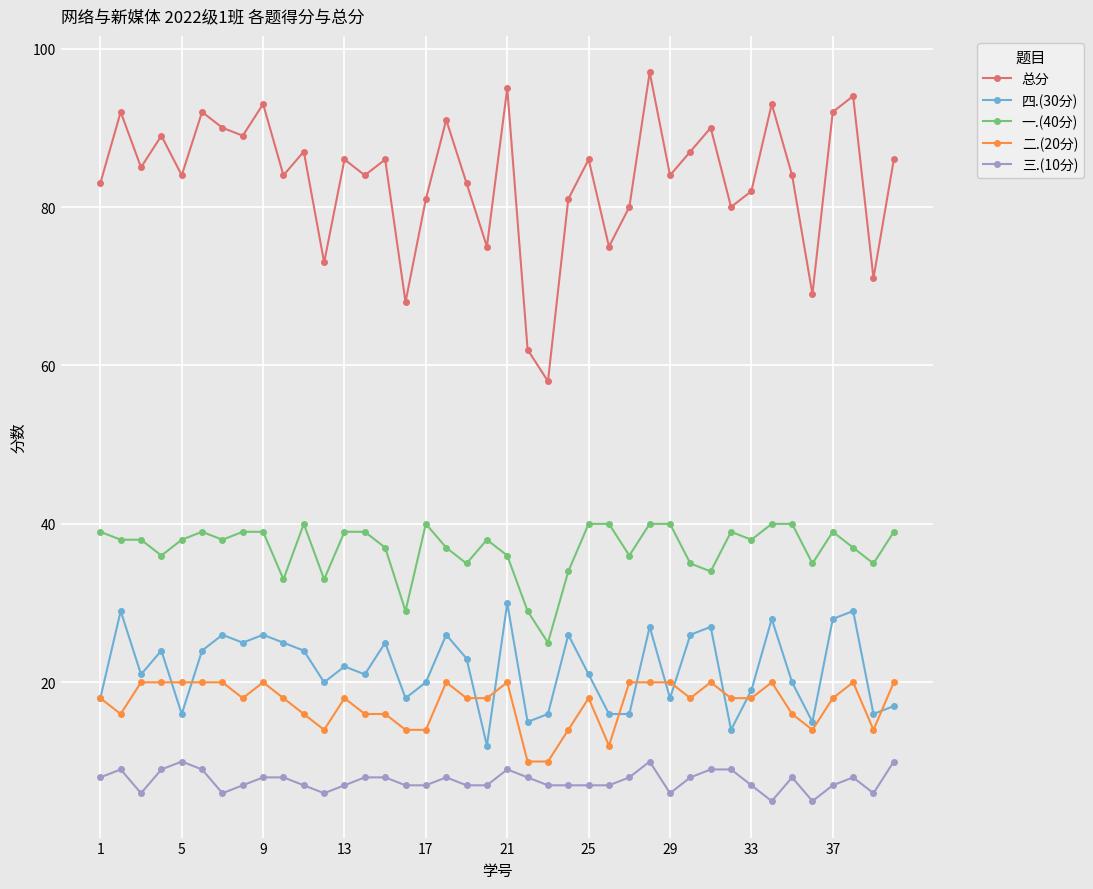

List the series in order of their peak value, lowest first.

三.(10分), 二.(20分), 四.(30分), 一.(40分), 总分